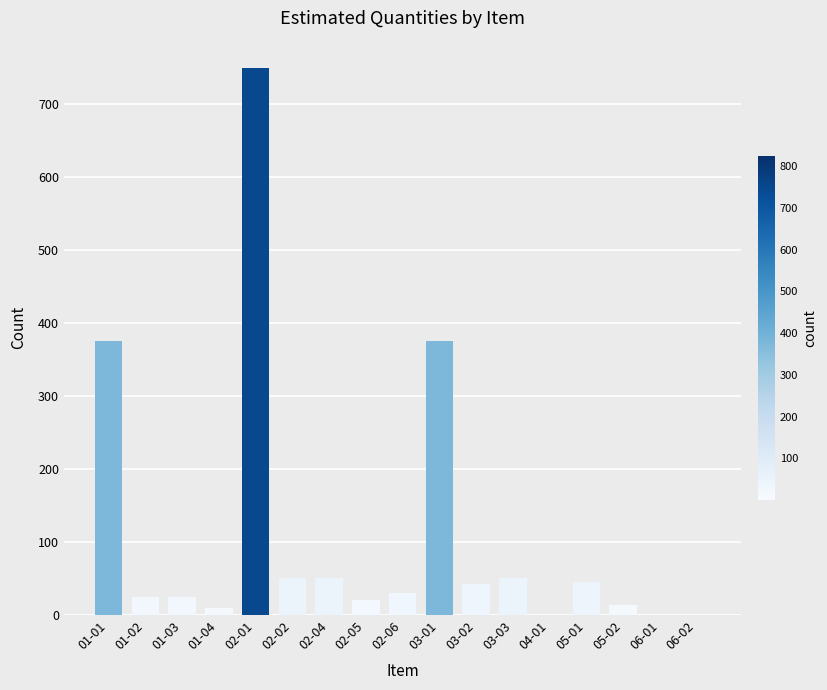

What is the change in value from 02-01 to 03-03?

-700